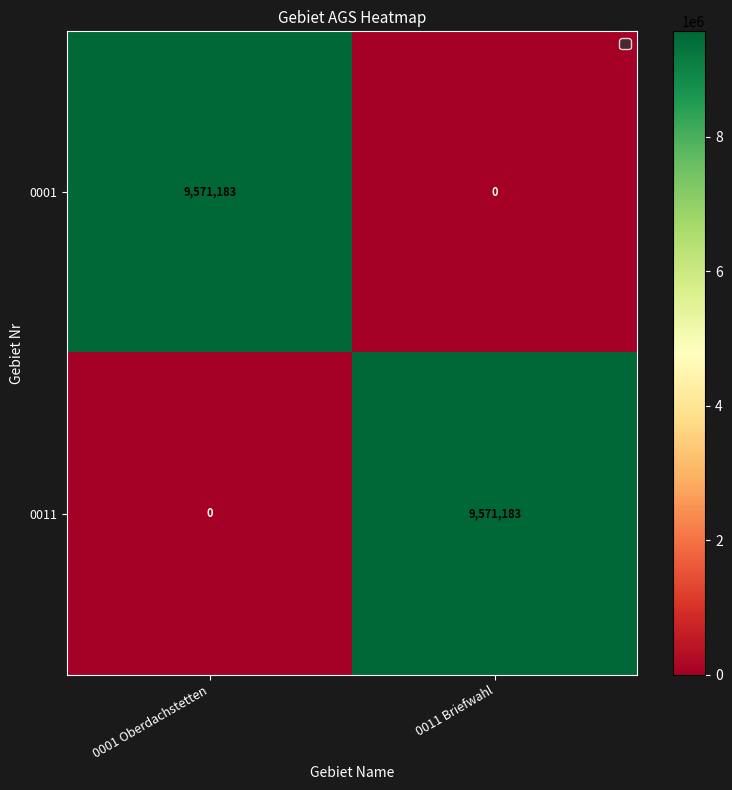

How many data points in 0001 are less than 9571183?

1